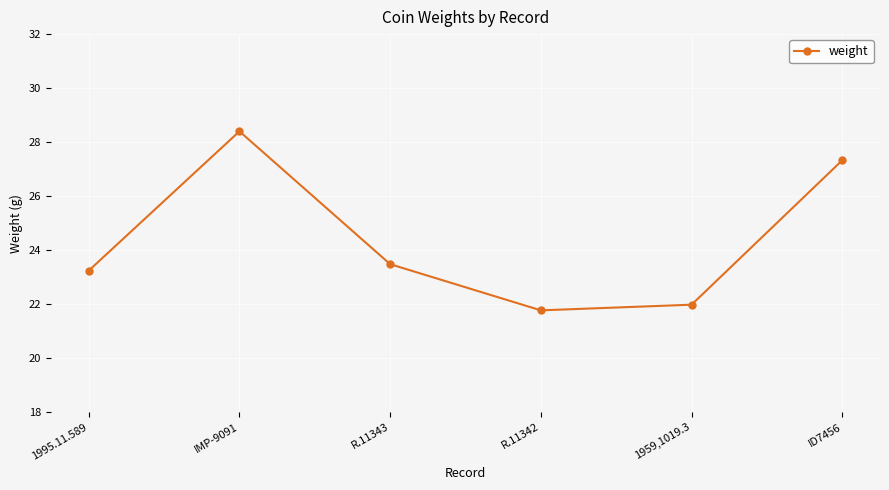

Which has a higher value, IMP-9091 or ID7456?

IMP-9091